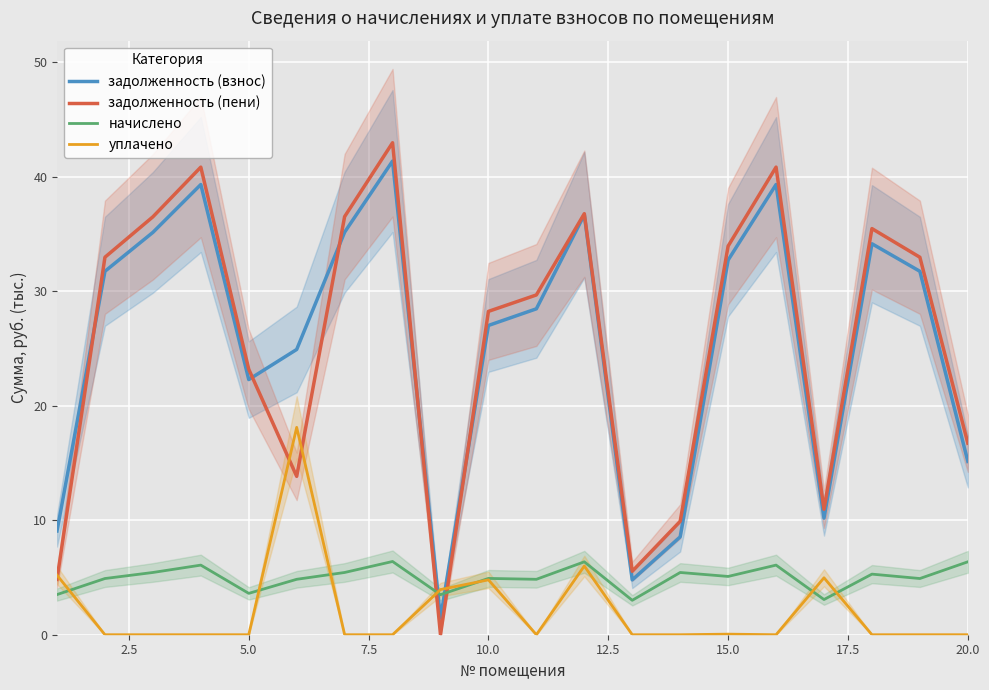

What is the highest value of the задолженность (взнос) series?

41.4